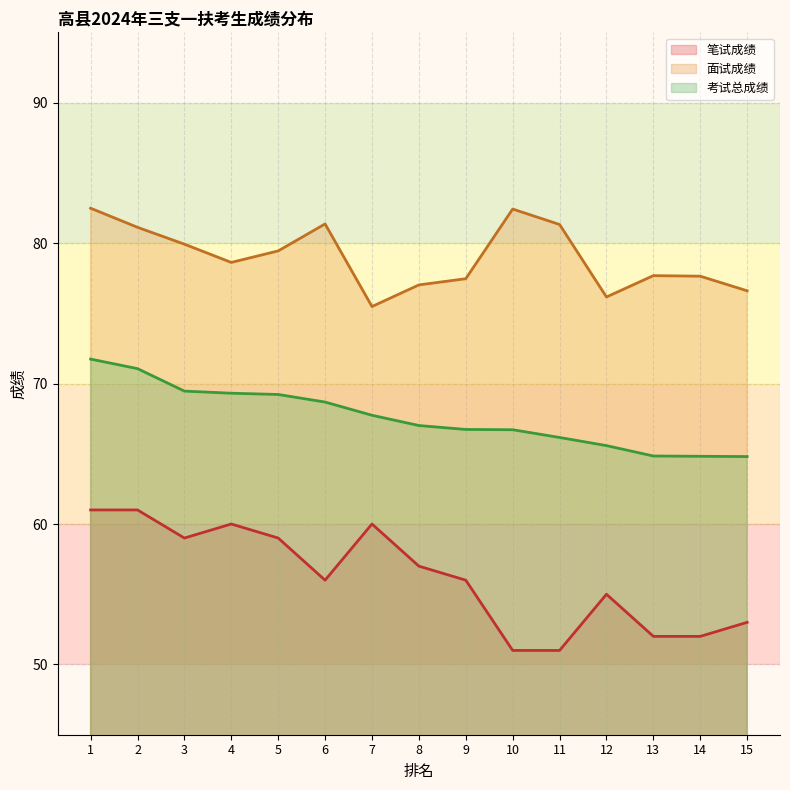

Rank the series by their maximum value, from highest to lowest.

面试成绩, 考试总成绩, 笔试成绩